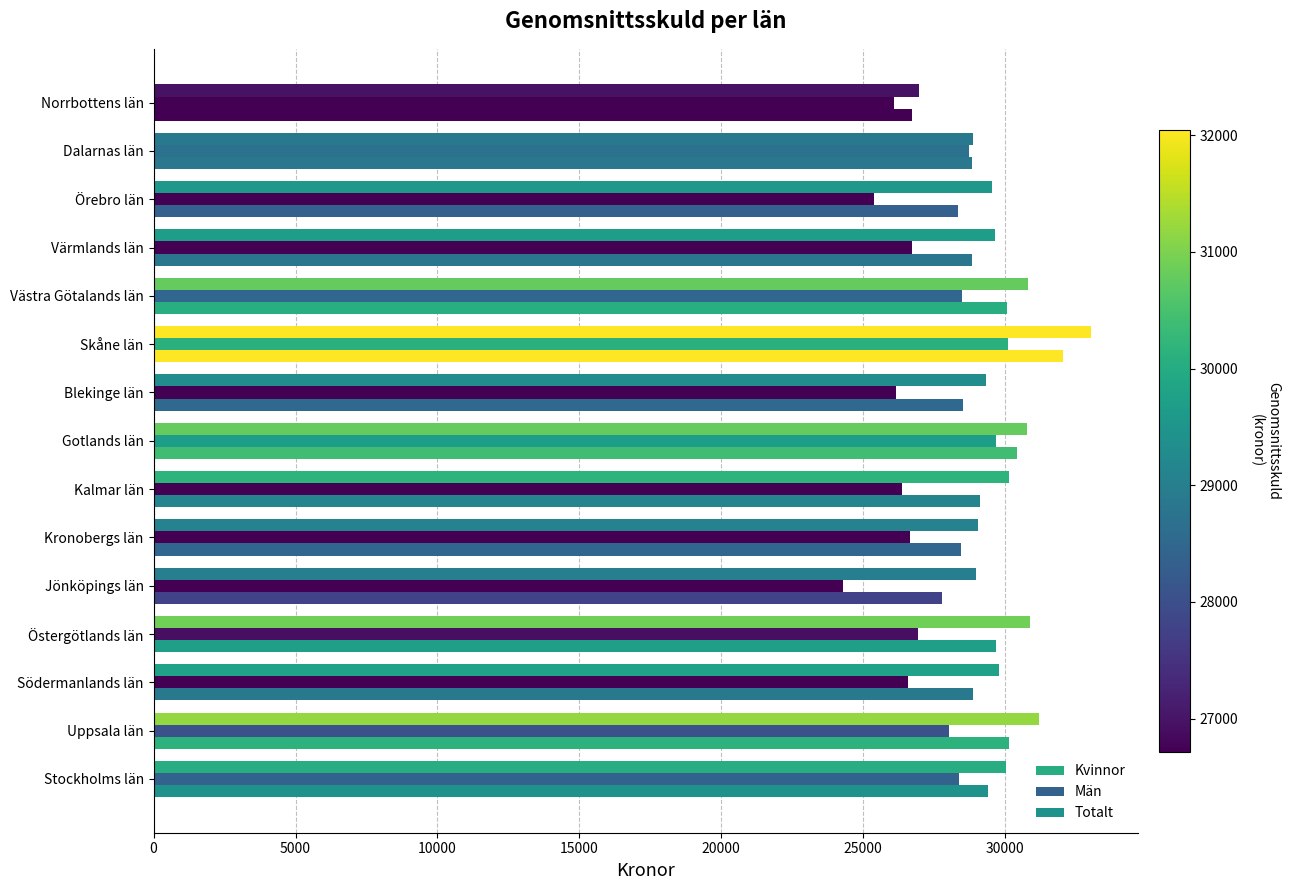

How many distinct data groups are displayed?

3